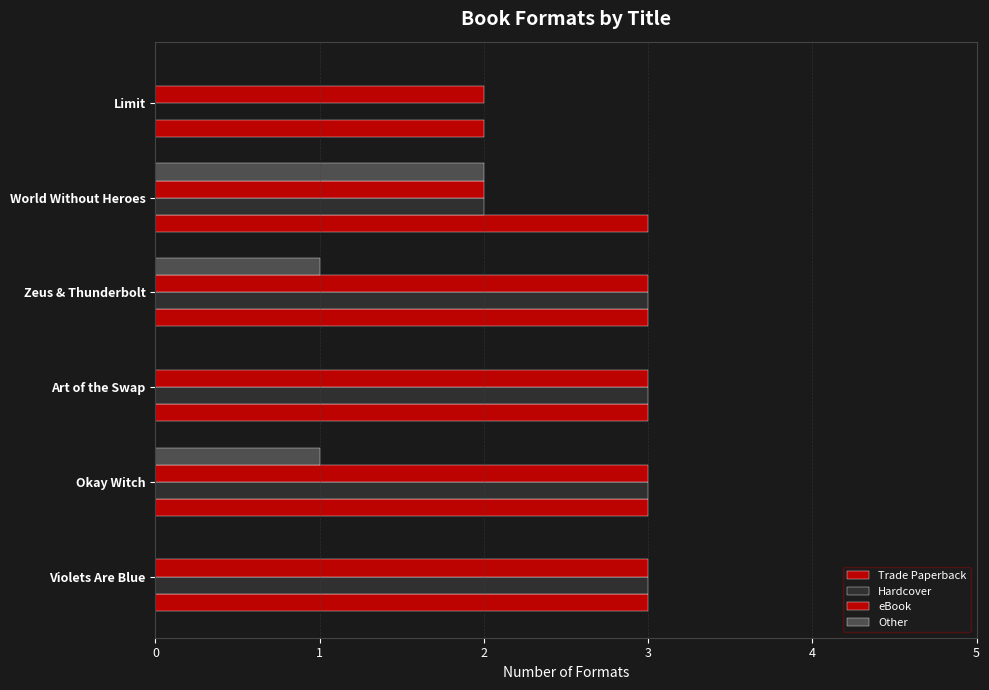

What is the difference between the maximum and minimum values in the Hardcover series?

3